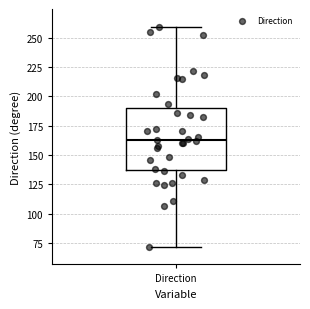

Read this box plot against the y-axis: the position of the median line, the range covered by the box, and the ends of both whiskers. The values are not printed on the chart, so give them approximately, as read against the axis.

median 165, box 135 to 190, whiskers 70 to 260